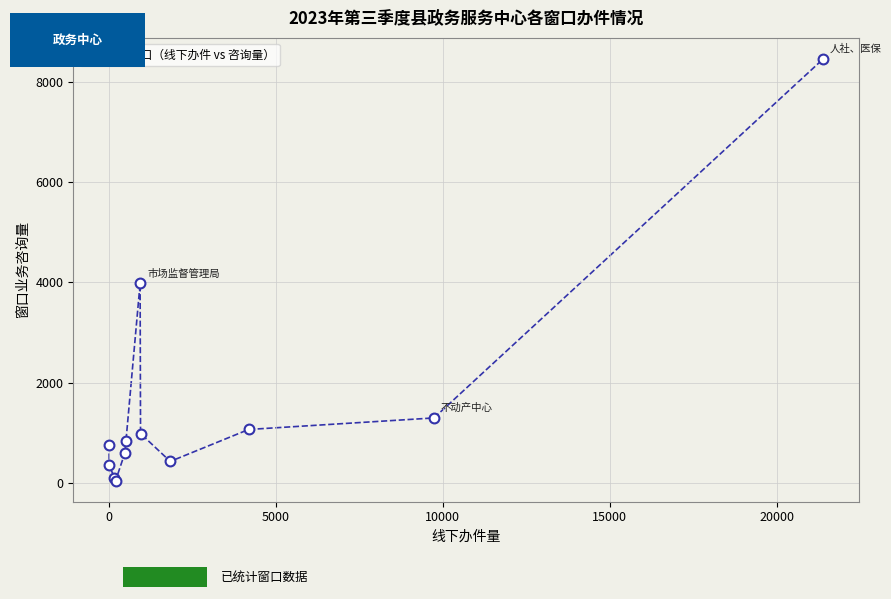

What Y value in the scatter plot is closest to 4250?

3978